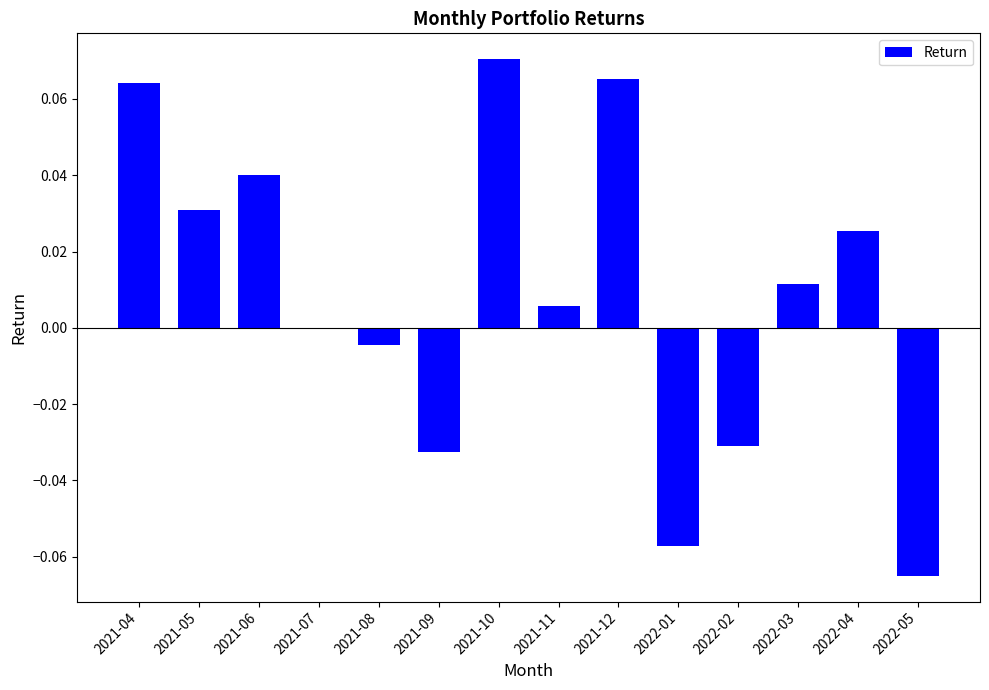

True or false: the data shows 0.0 at 2021-04.

False